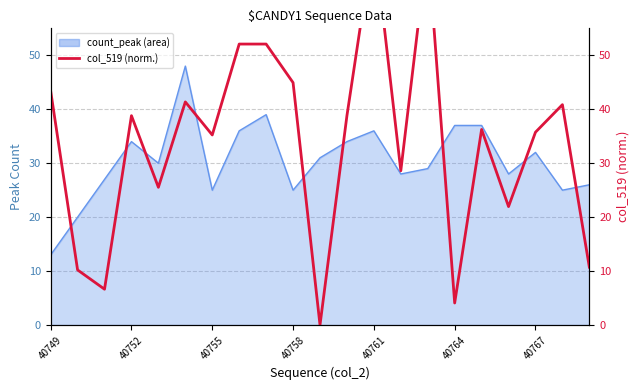

How many interior local peaks (higher than both neighbors) does the data have?

6